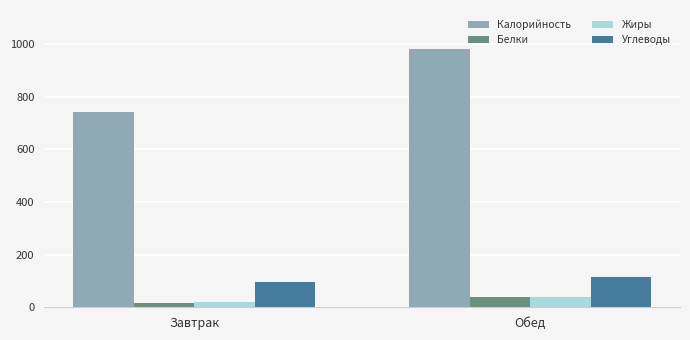

What is the difference between the maximum and minimum values in the Белки series?

21